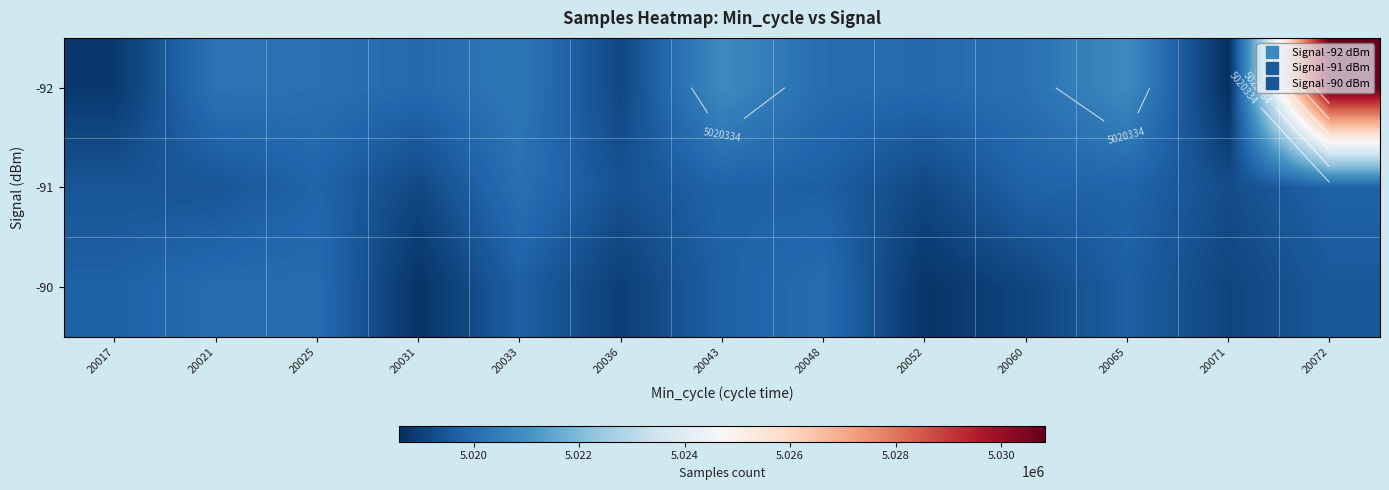

What is the highest value of the -92 series?

5030833